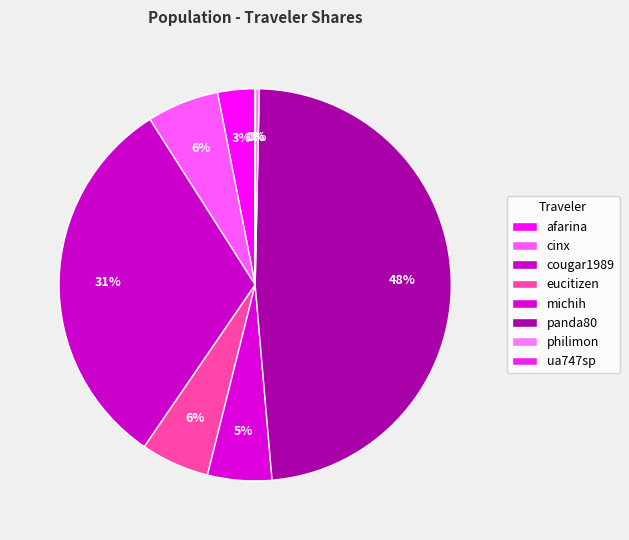

Which has a higher value, ua747sp or michih?

michih